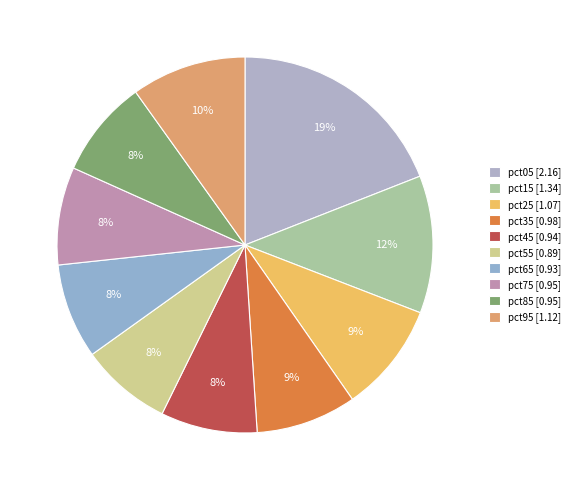

How many slices are in this pie chart?

10